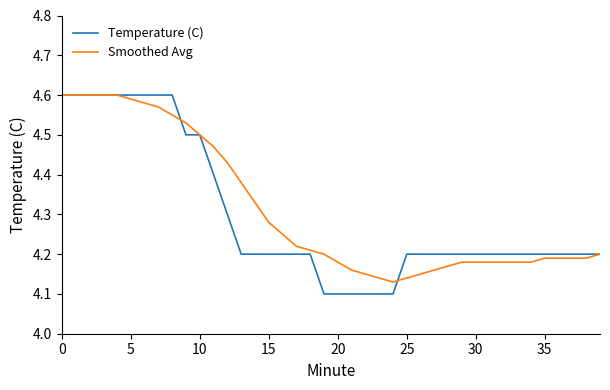

Which series has the largest range (max minus min)?

Temperature (C)